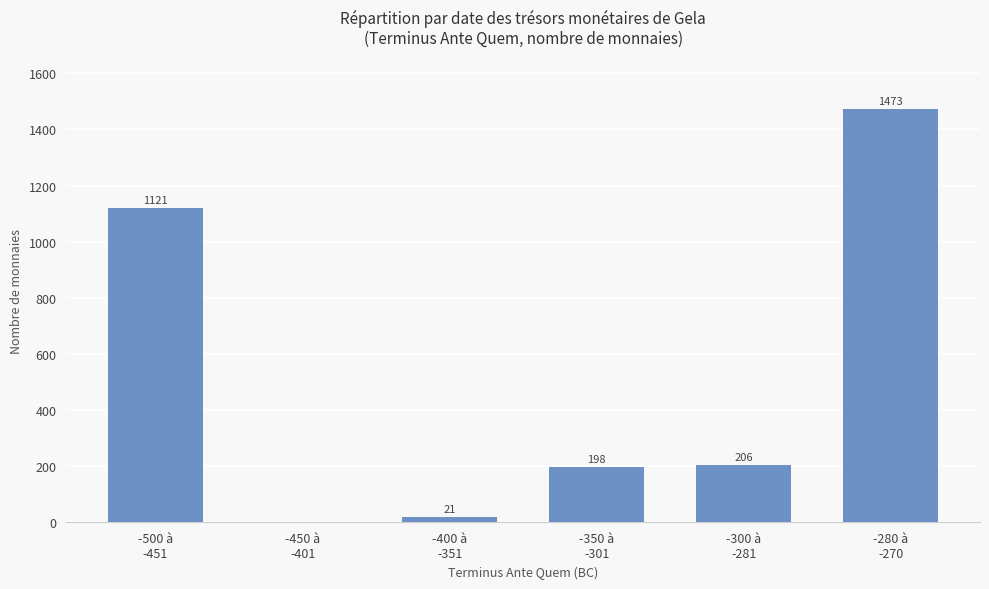

Reading left to right, what are all the values shown in this chart?

1121	0	21	198	206	1473